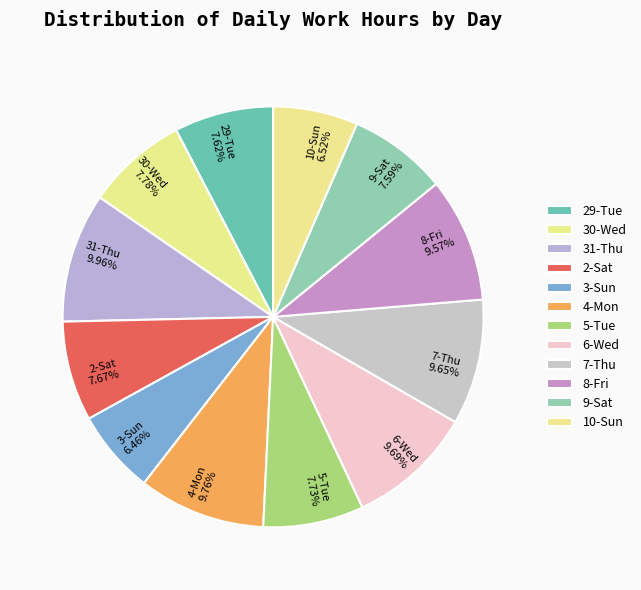

Is there any slice that represents more than half of the pie?

No